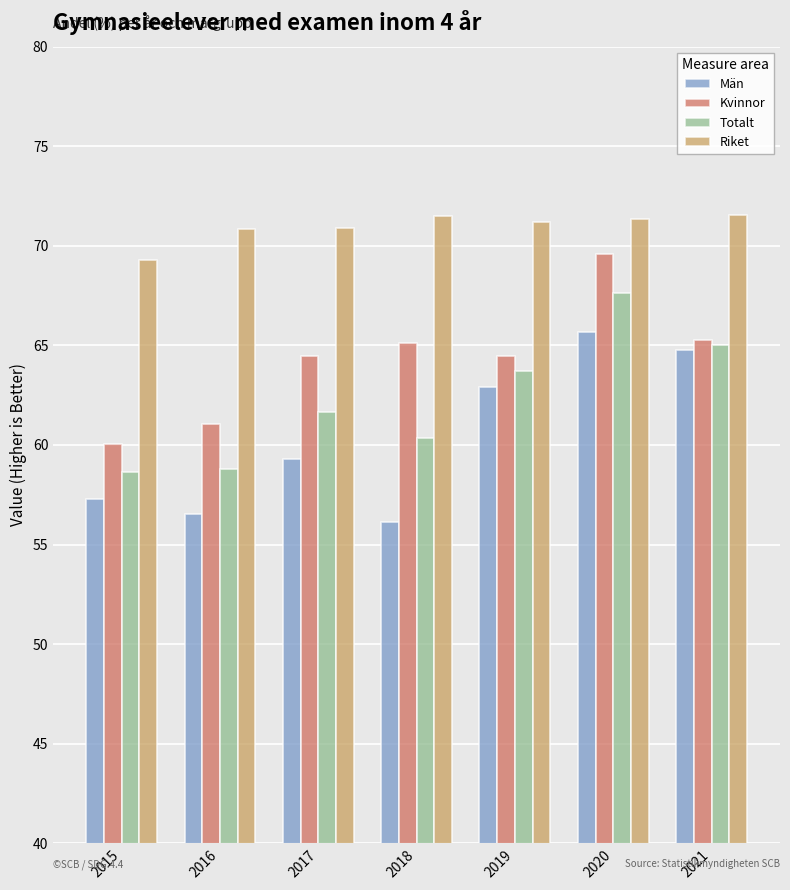

What is the spread (max minus min) of values at 2018?

15.3